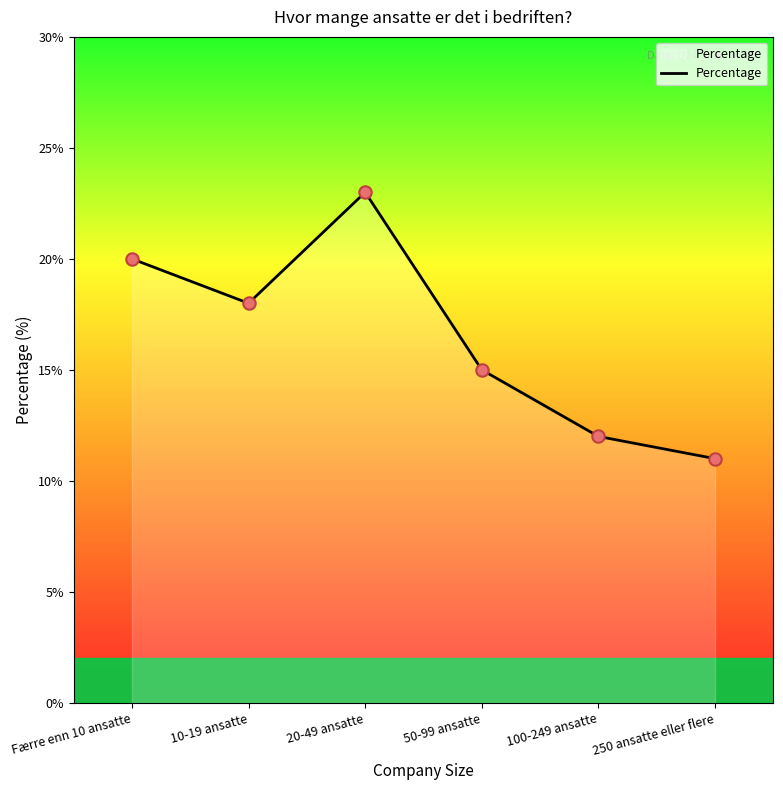

Approximately how many times larger is the value at 250 ansatte eller flere compared to 100-249 ansatte?

0.9